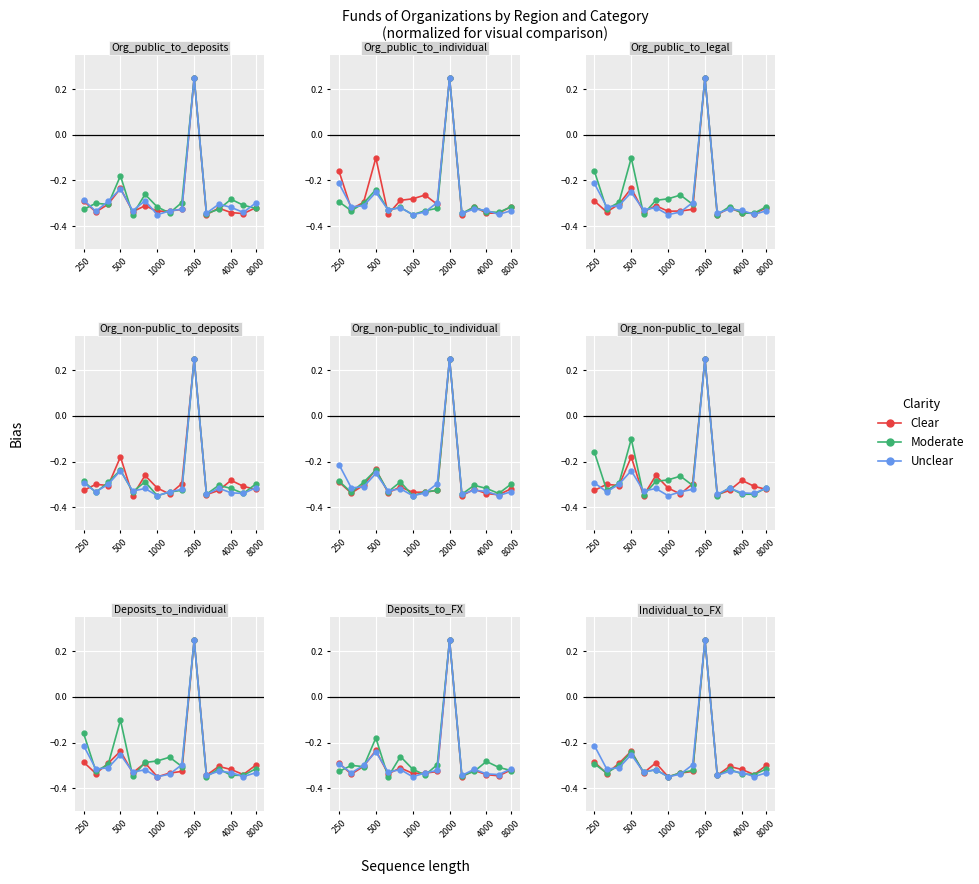

Is it true that Moderate equals -0.6 at 8000?

False